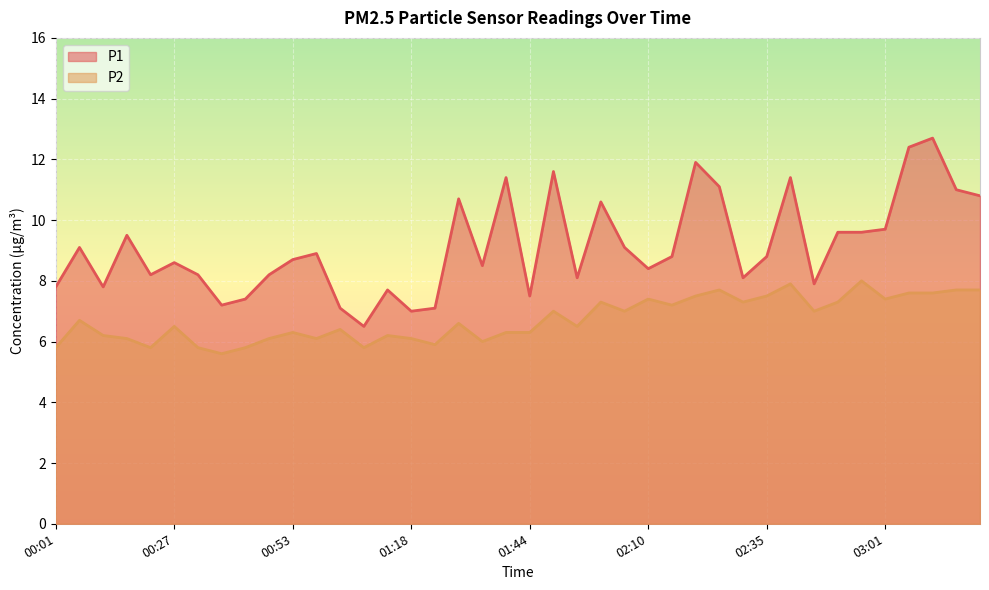

What position from the left is 01:08?

14